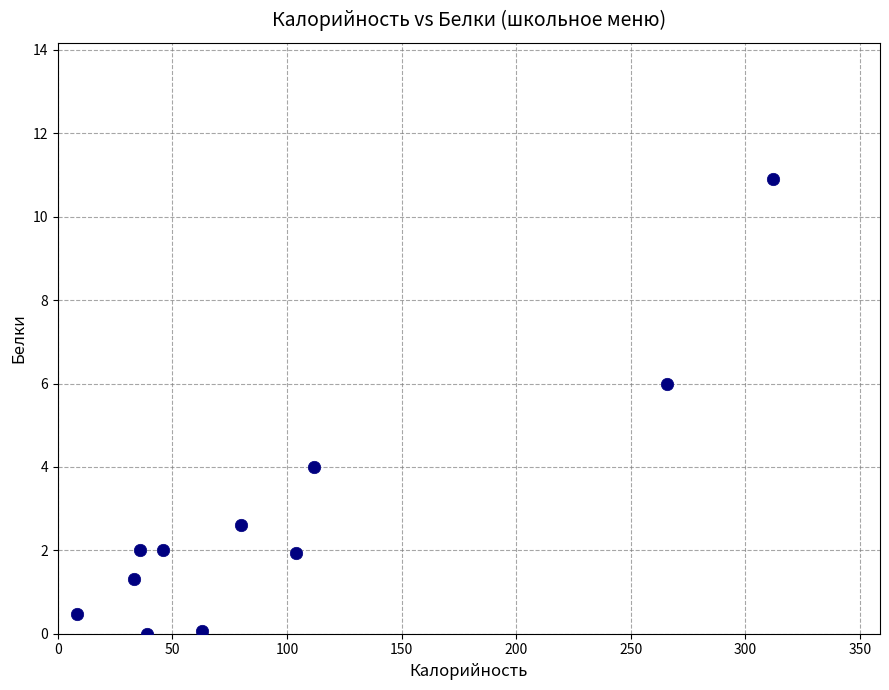

What is the range of Y values (max minus min)?

10.9